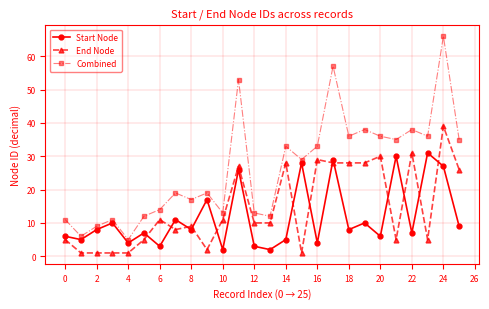

Which series has the largest range (max minus min)?

Combined